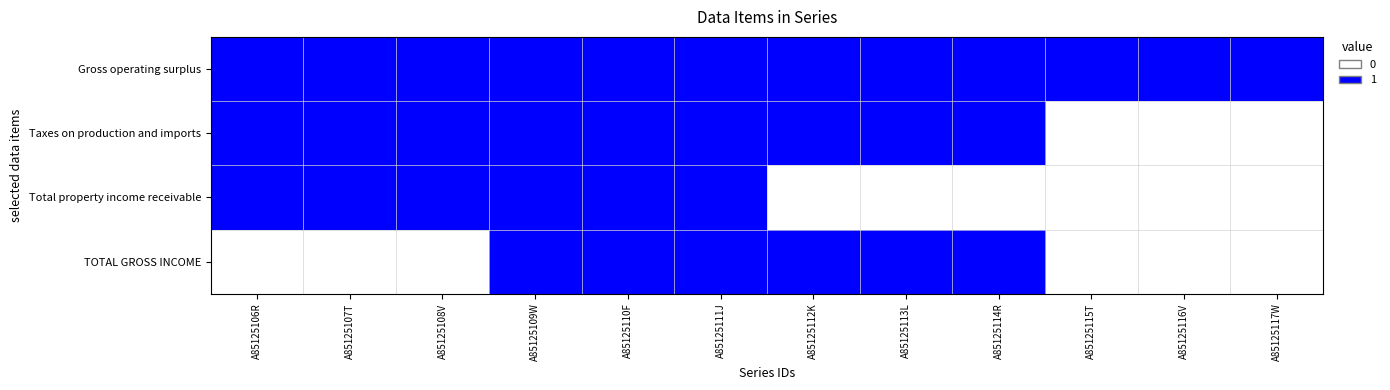

Rank the series at A85125108V from lowest to highest value.

TOTAL GROSS INCOME, Gross operating surplus, Taxes on production and imports, Total property income receivable